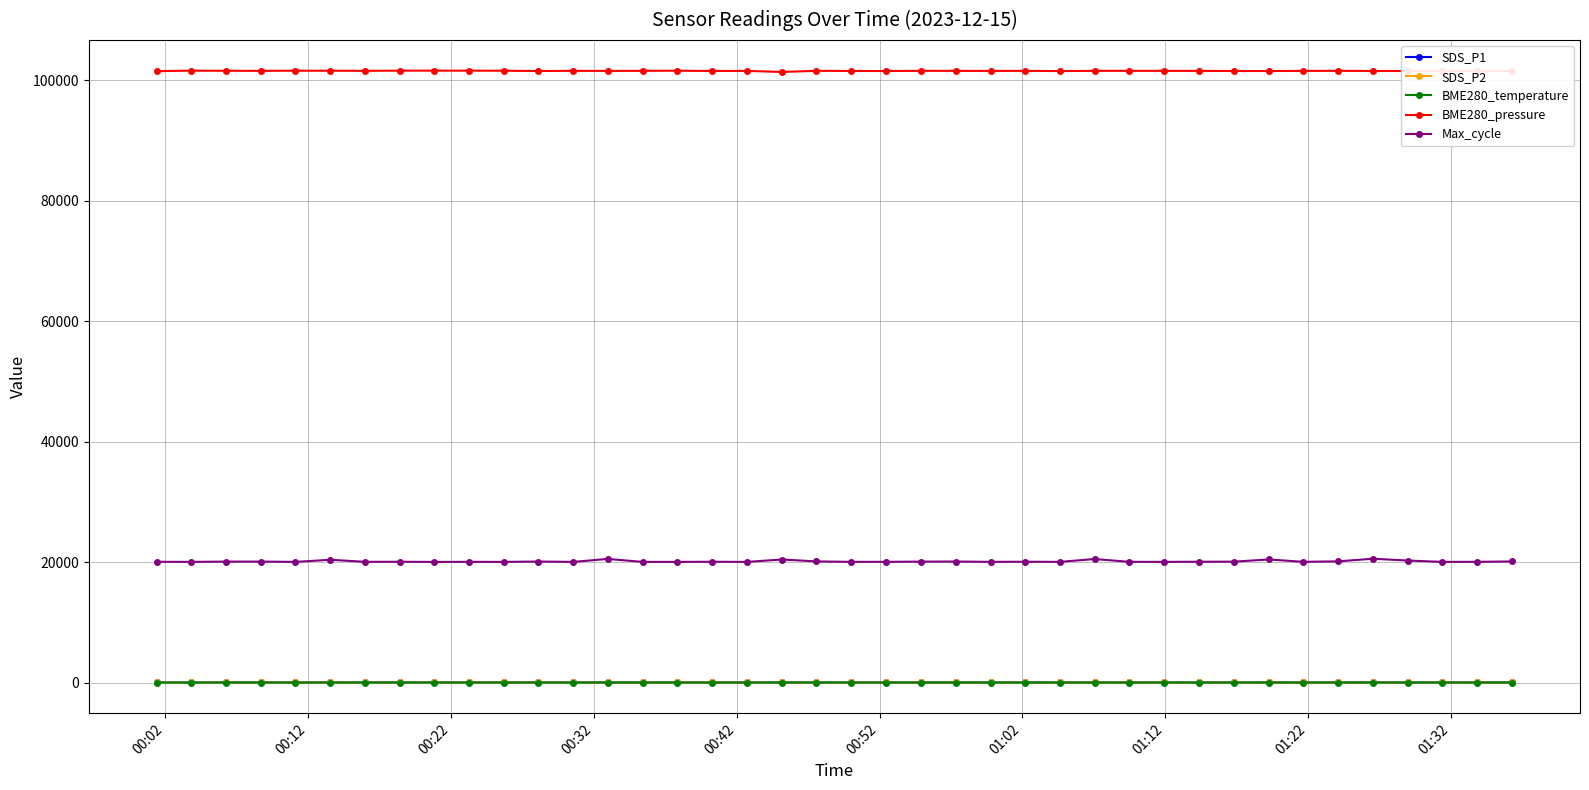

True or false: BME280_temperature has more than 1 interior local peaks.

True